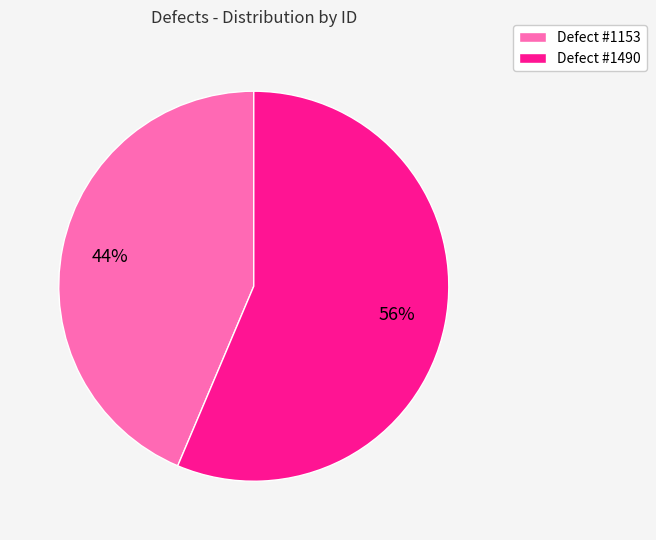

Which category has the smallest portion of the pie?

Defect #1153